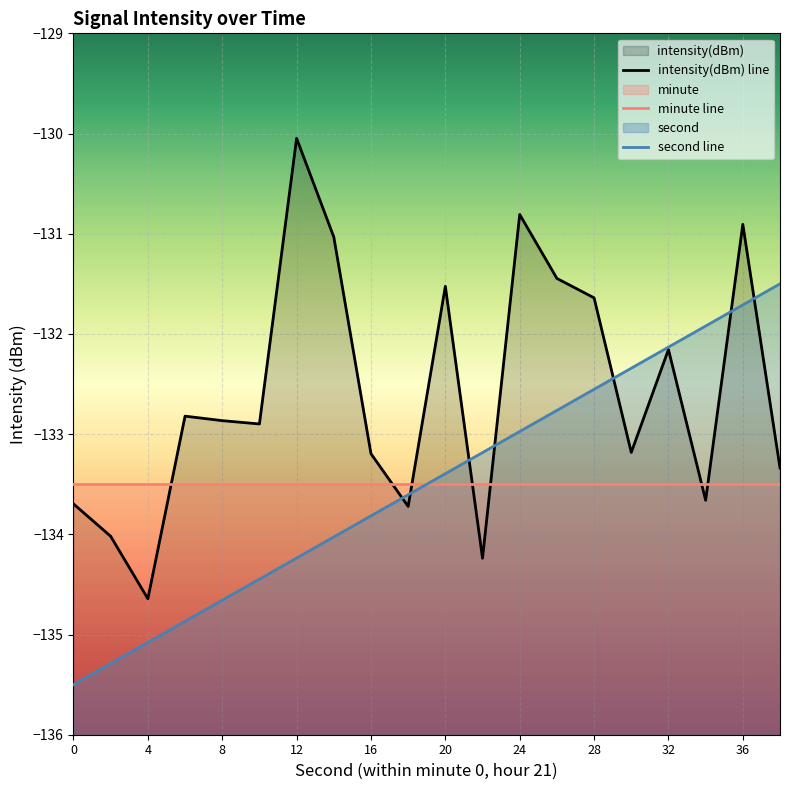

Which series ends up on top after the final intersection of minute line and second line?

second line